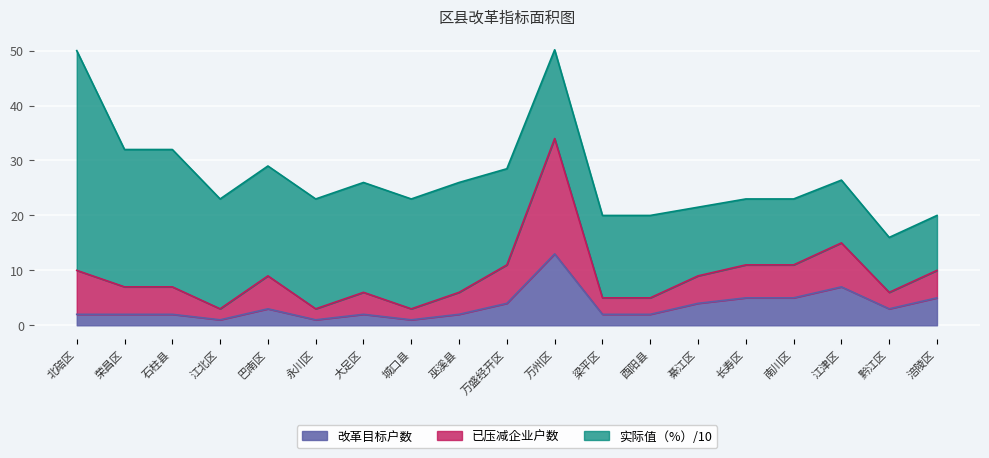

How many values in the 已压减企业户数 series exceed 7?

9